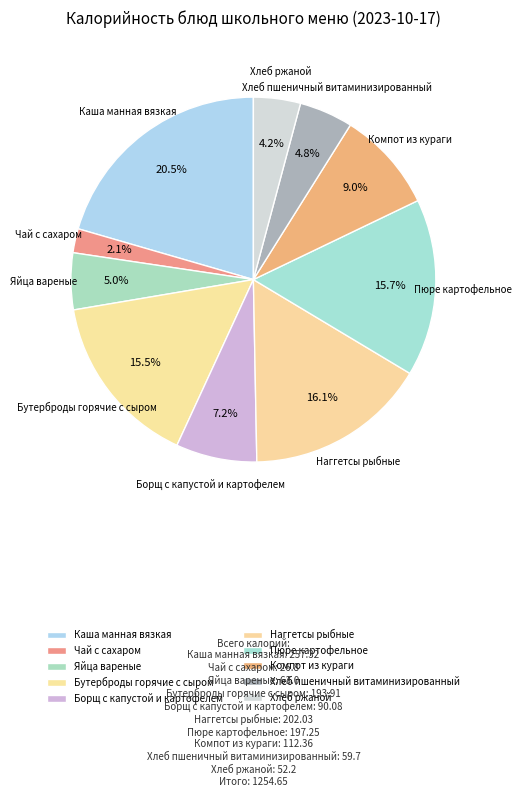

To the nearest percent, what is the combined percentage of Чай с сахаром and Каша манная вязкая?

23%